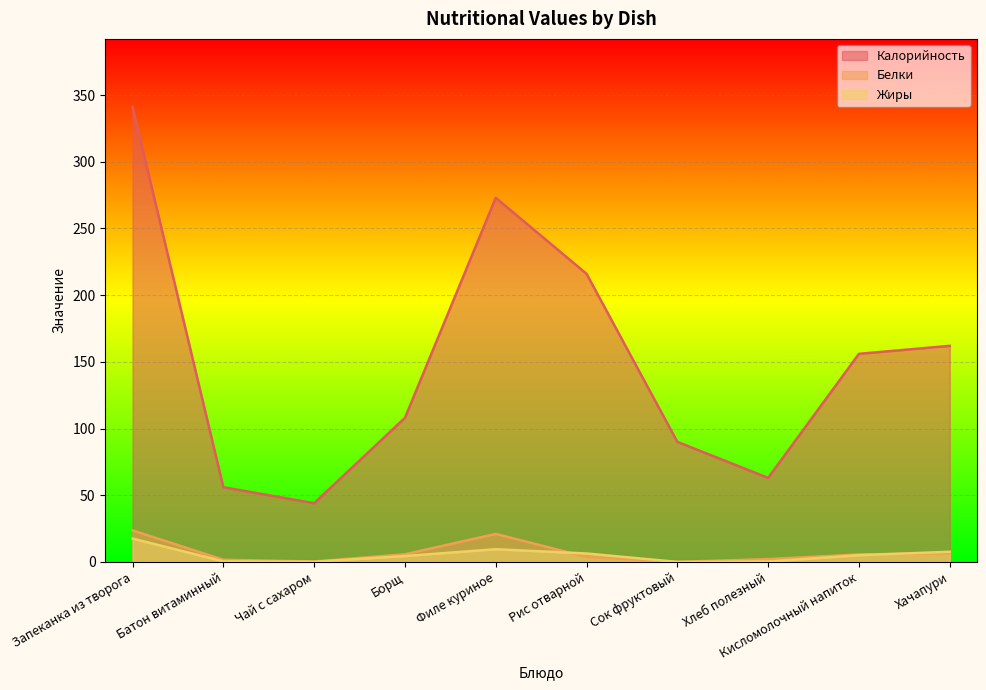

How many lines are shown in the chart?

3